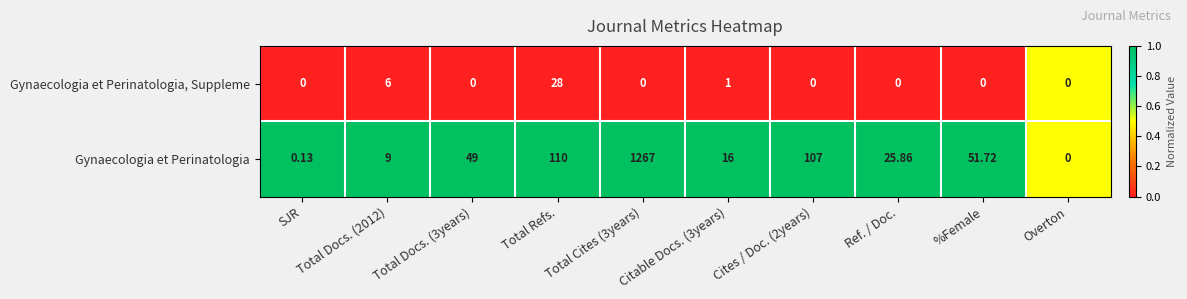

Count the number of categories in the chart.

10